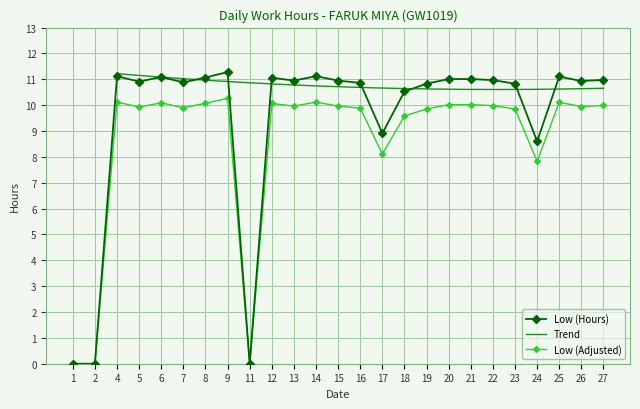

Reading left to right, list all the values displayed in this chart.

0.0	0.0	11.1	10.9	11.1	10.9	11.1	11.3	0.0	11.1	10.9	11.1	10.9	10.9	8.9	10.5	10.8	11.0	11.0	11.0	10.8	8.6	11.1	10.9	11.0